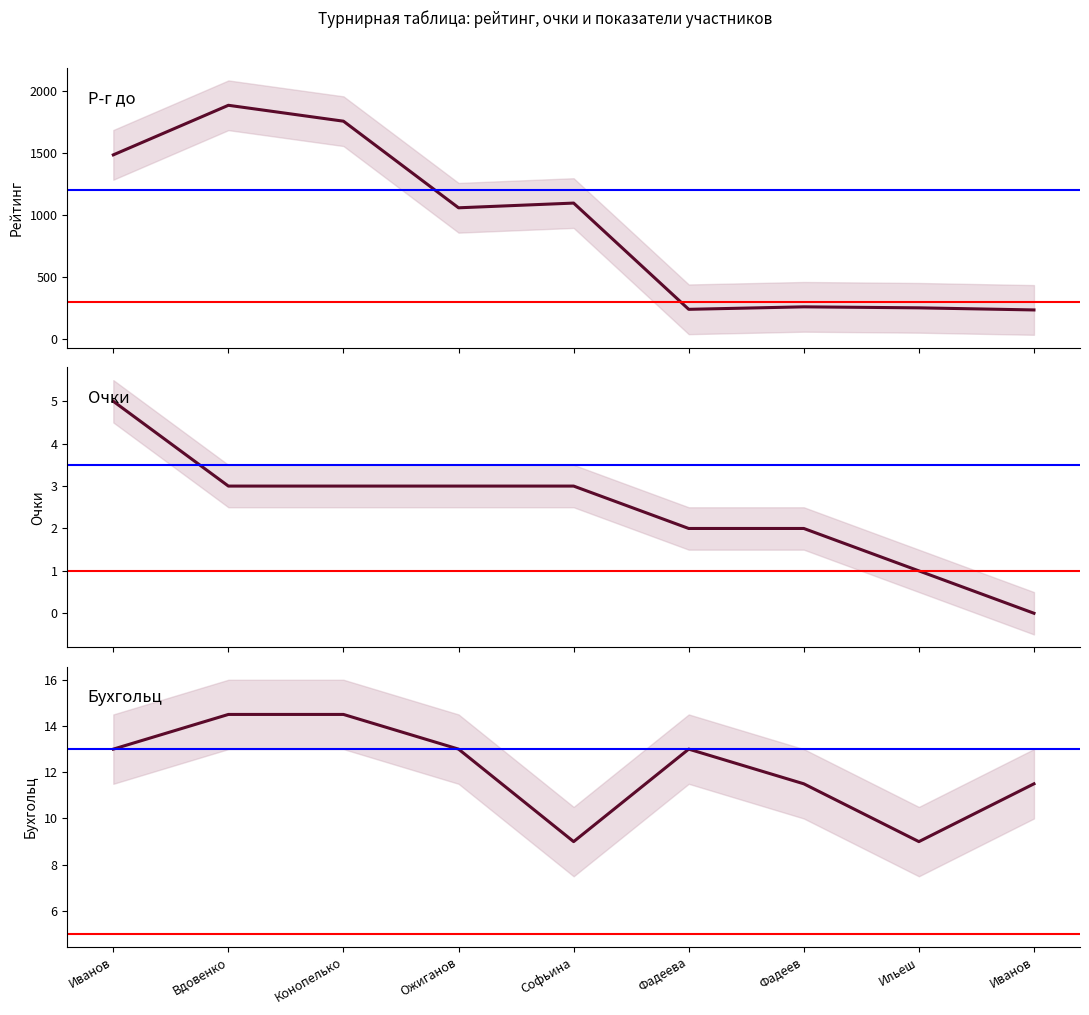

True or false: Очки has a value of 8.8 at Иванов.

False